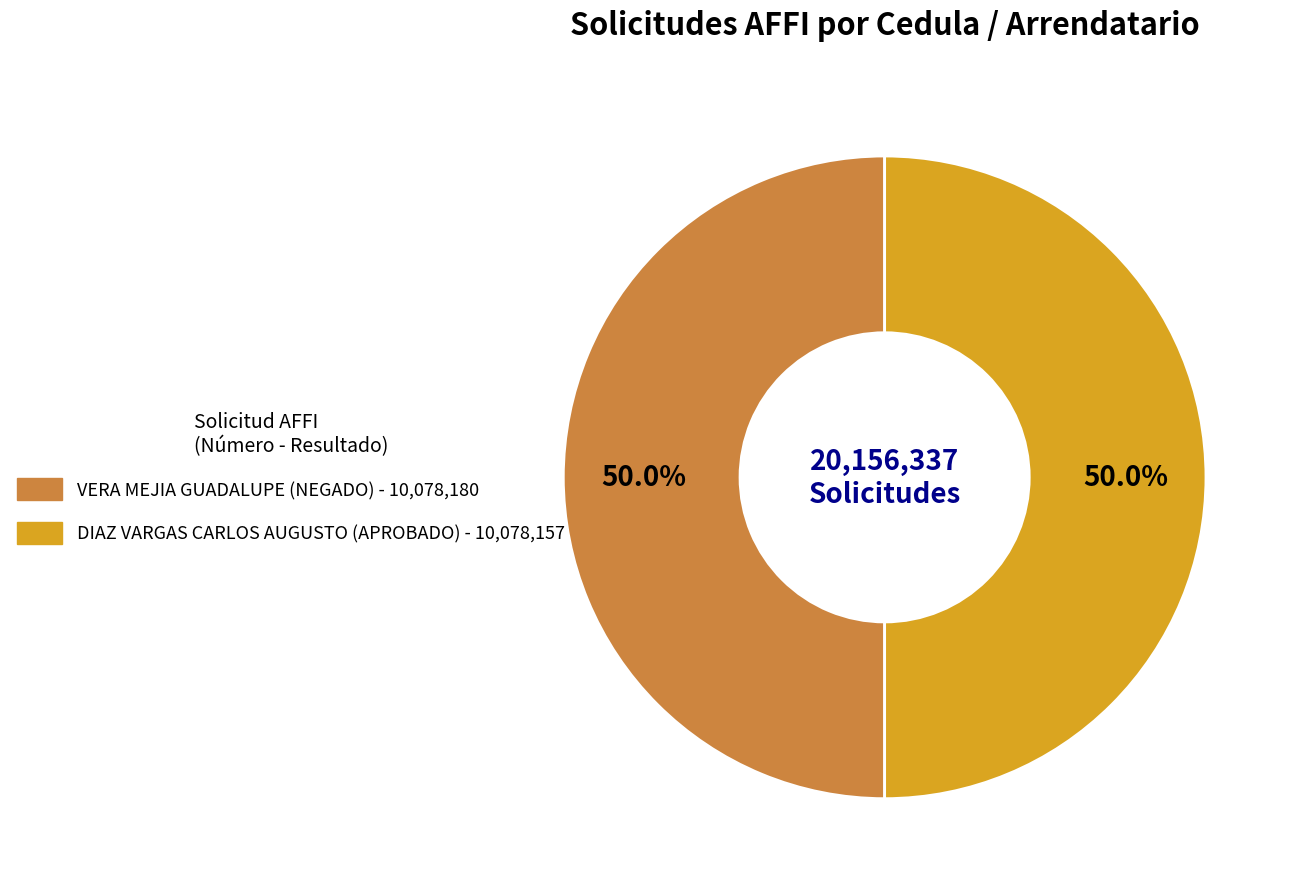

How many slices are in this pie chart?

2